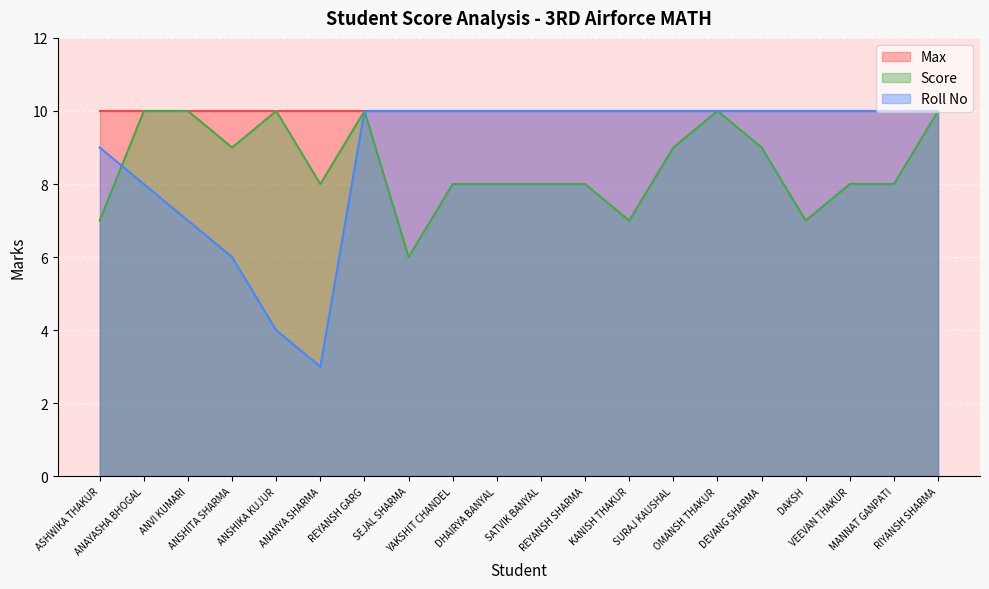

What are all the series names shown in the legend?

Max, Score, Roll No